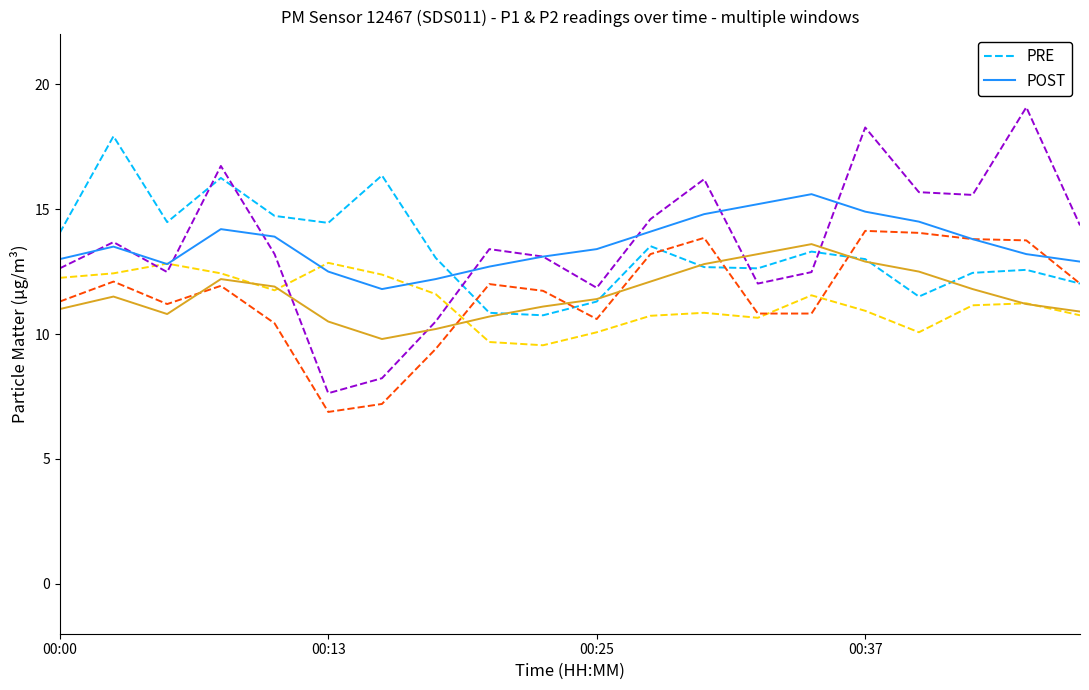

What is the greatest value displayed?

19.1